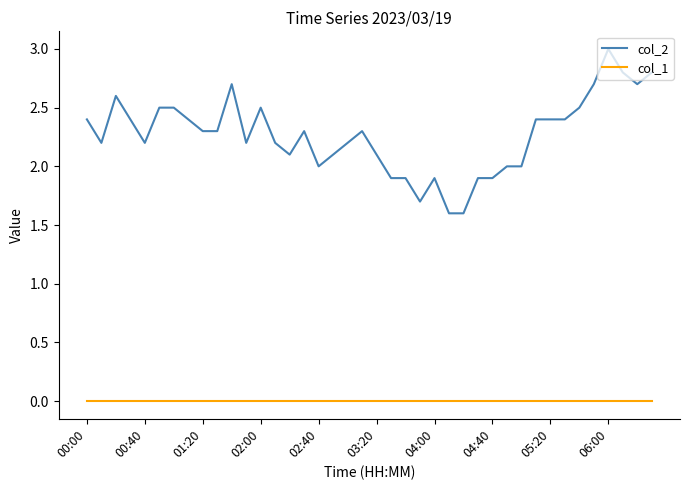

Which series has the largest total across all categories?

col_2